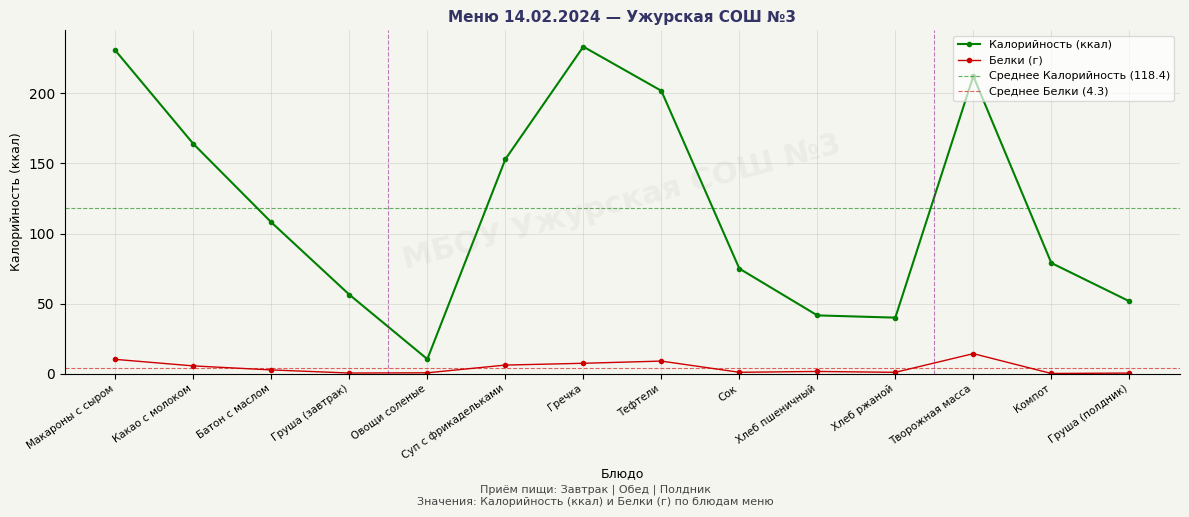

True or false: Белки has a value of 0.9 at Груша (завтрак).

False